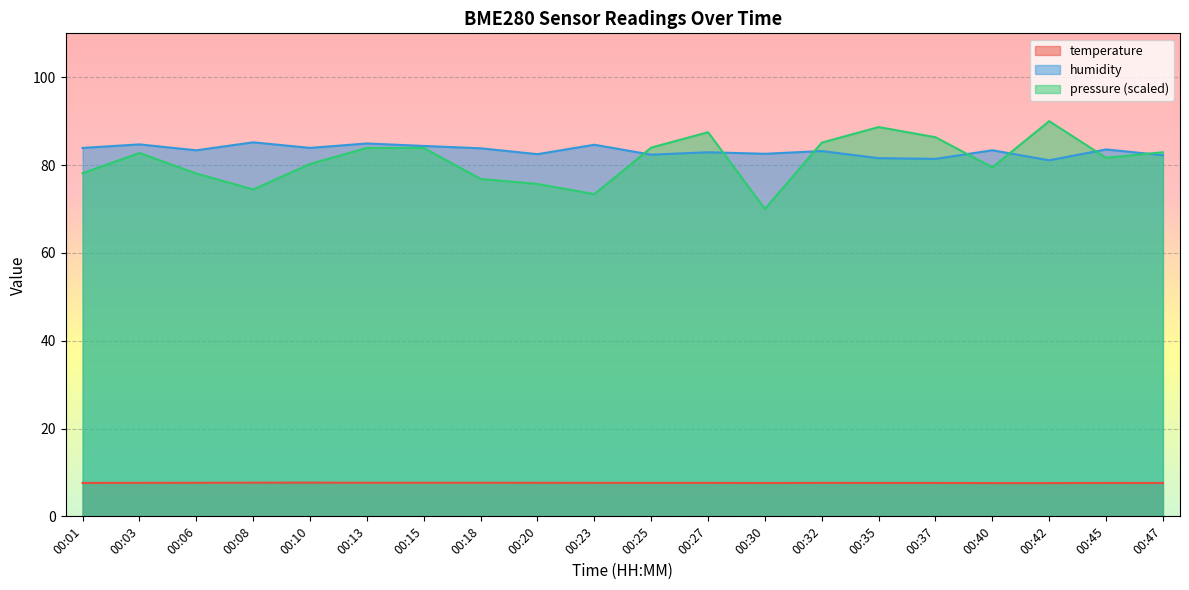

In pressure_scaled, how many points are lower than both neighbors (excluding endpoints)?

5